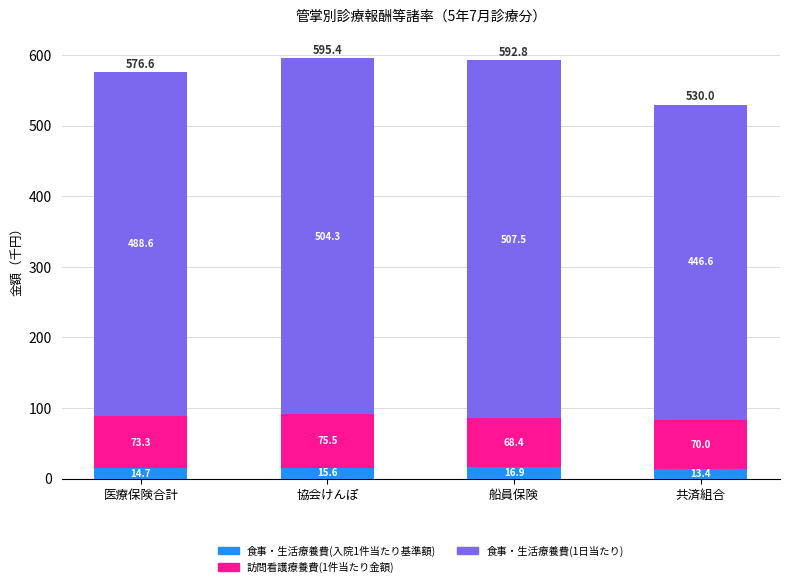

Where is 食事・生活療養費(入院1件当たり基準額) nearest to the value 15?

医療保険合計